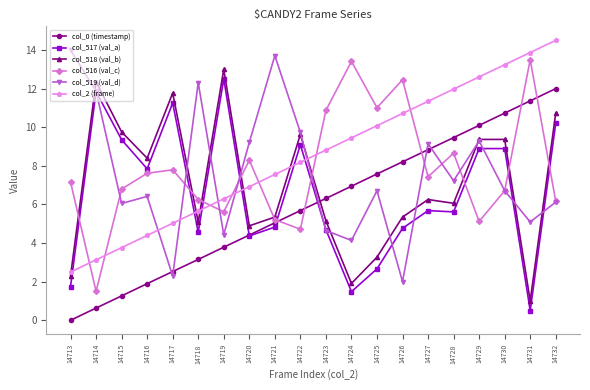

What is the lowest value of the col_518 (val_b) series?

1.0